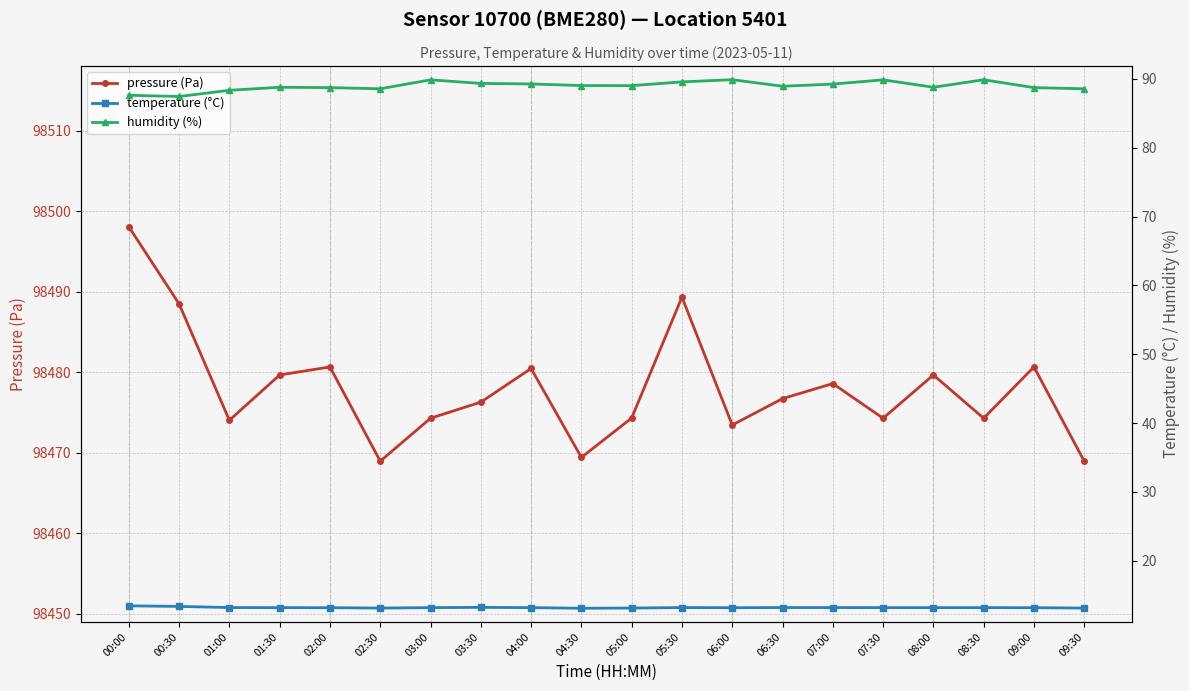

True or false: temperature (°C) and pressure (Pa) cross at least once.

False